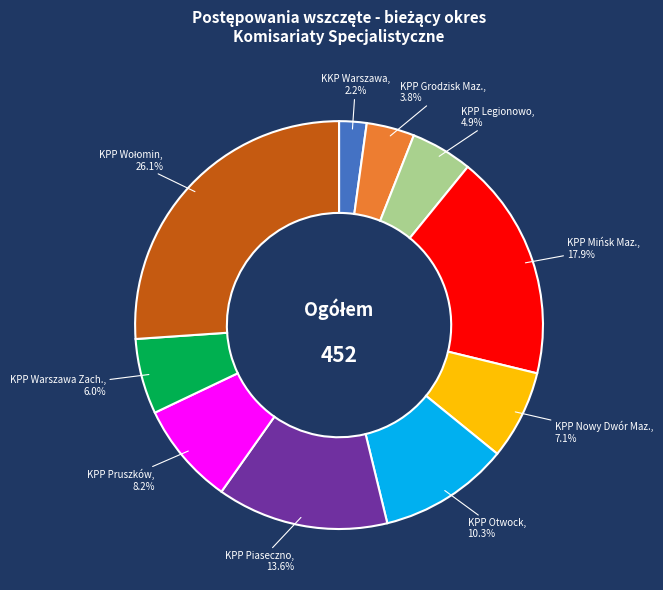

Does any single category account for the majority?

No